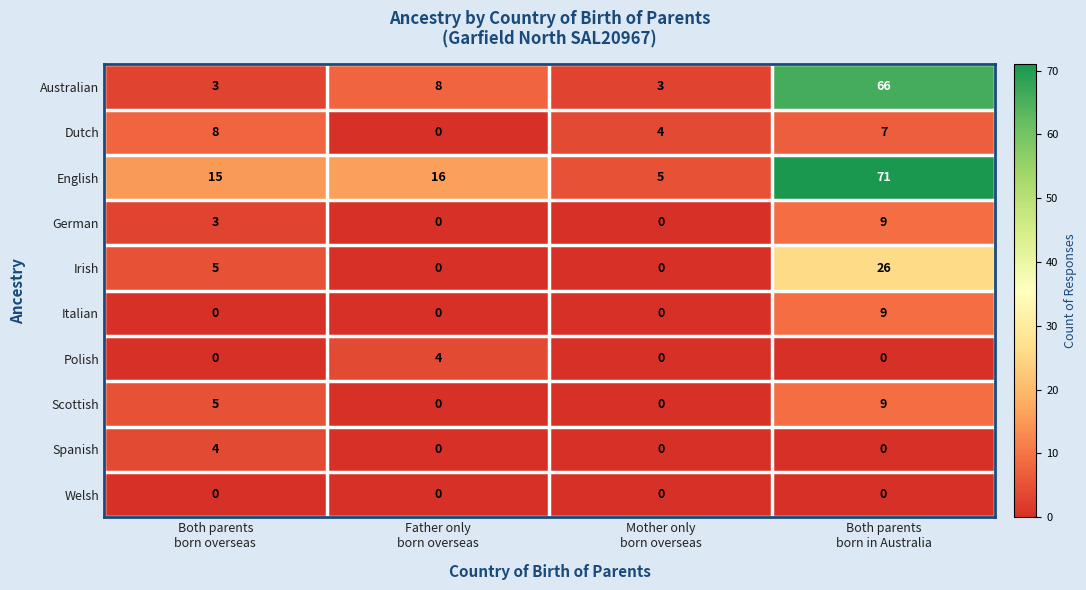

How many series are shown in this chart?

10